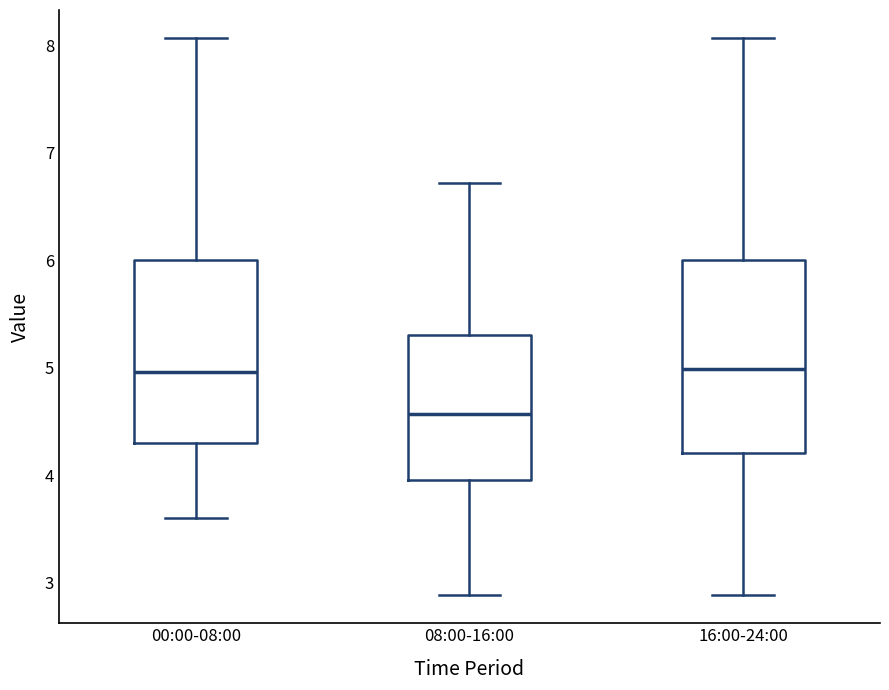

Reading left to right, read every box against the y-axis: the position of its median line, the range the box covers, and the ends of its whiskers. The values are not printed on the chart, so give them approximately, as read against the axis.

00:00-08:00: median 5.0, box 4.3 to 6.0, whiskers 3.6 to 8.1
08:00-16:00: median 4.6, box 4.0 to 5.3, whiskers 2.9 to 6.7
16:00-24:00: median 5.0, box 4.2 to 6.0, whiskers 2.9 to 8.1